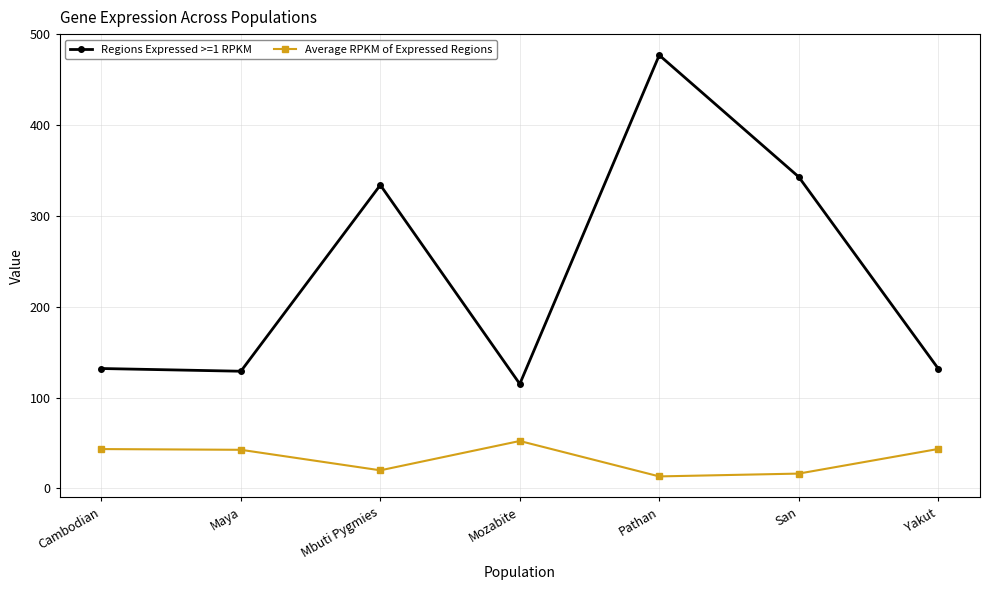

Is this an area chart (filled region under the line)?

No